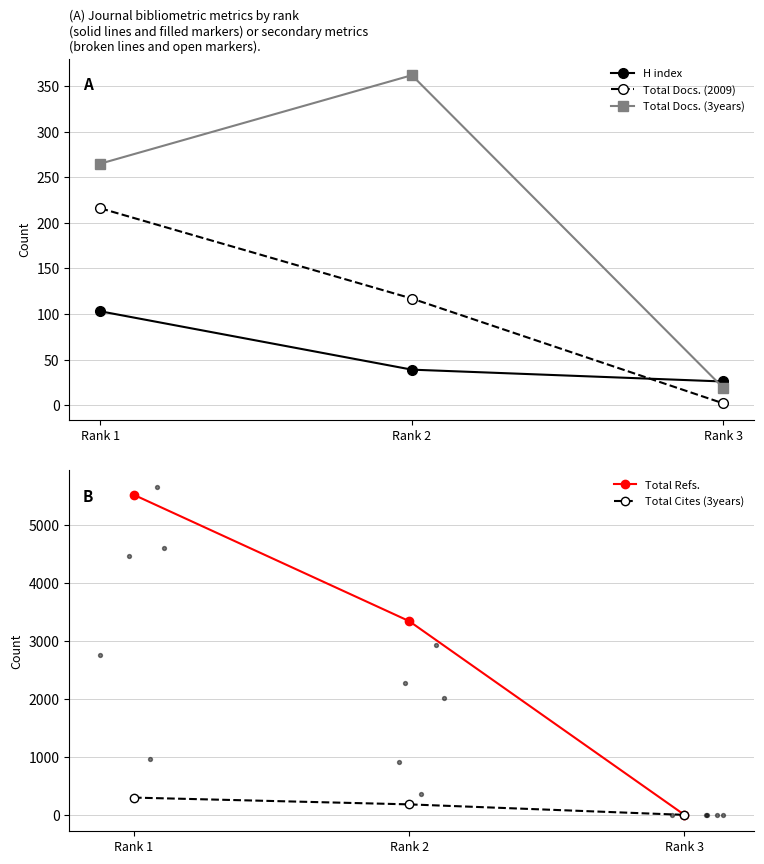

What are all the series names shown in the legend?

H index, Total Docs. (2009), Total Docs. (3years), Total Refs., Total Cites (3years)